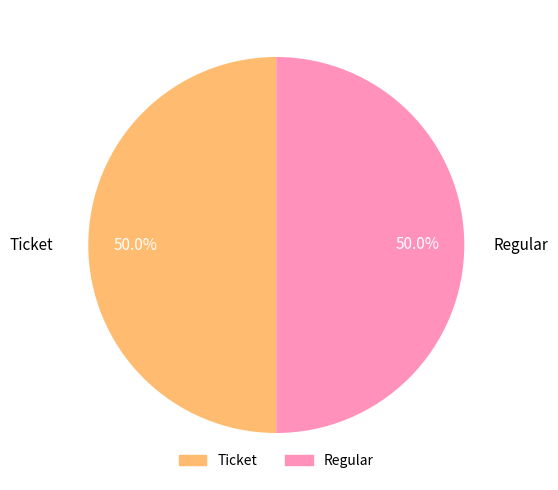

What is the ratio of the value at Ticket to the value at Regular?

1.0